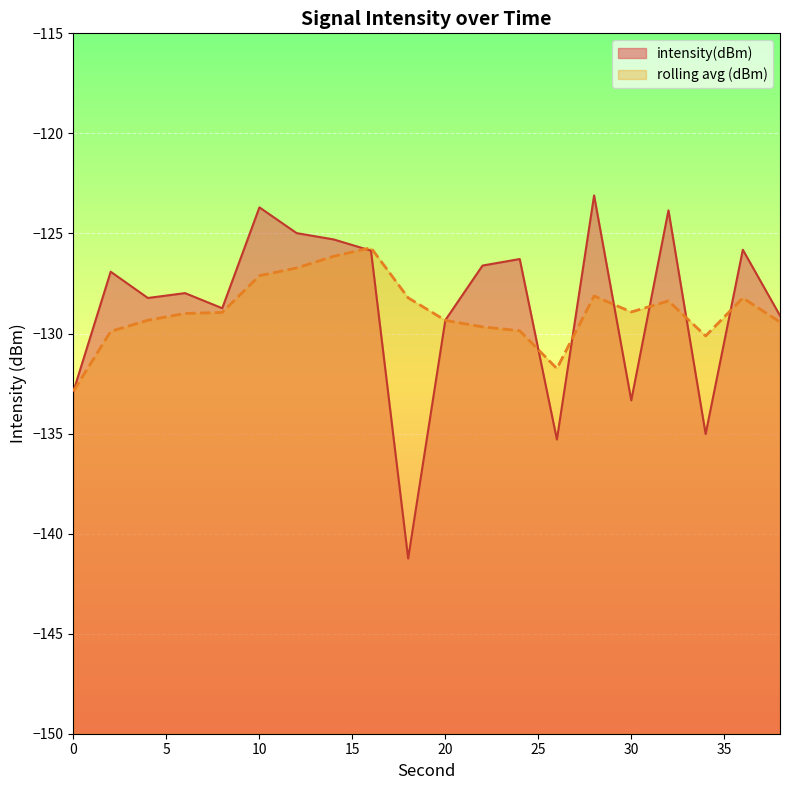

What is the change in value from 4 to 10?

+4.5